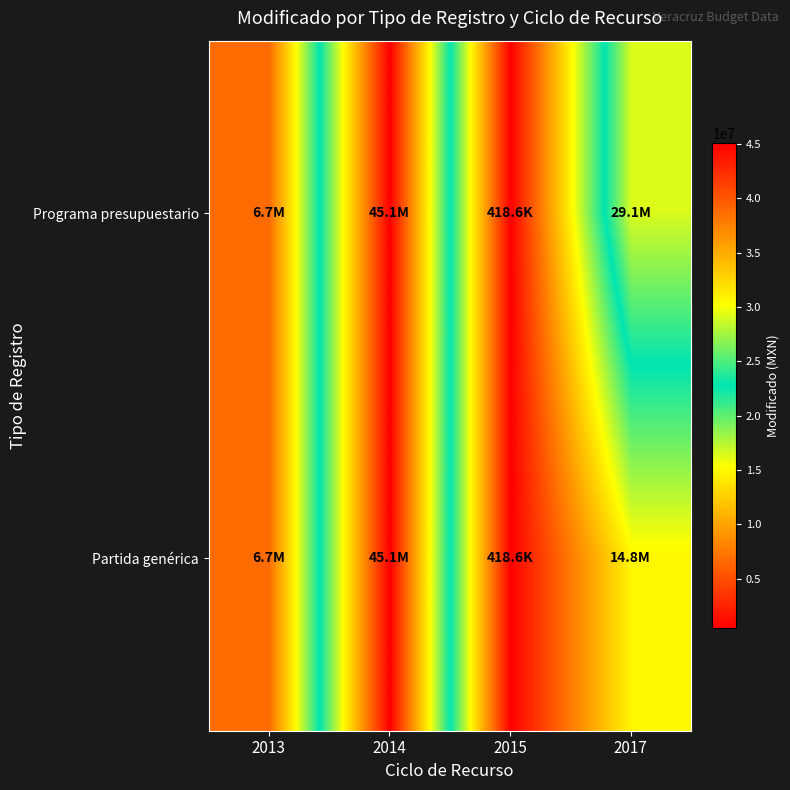

At 2014, list the series in order from smallest to largest.

Programa presupuestario, Partida genérica